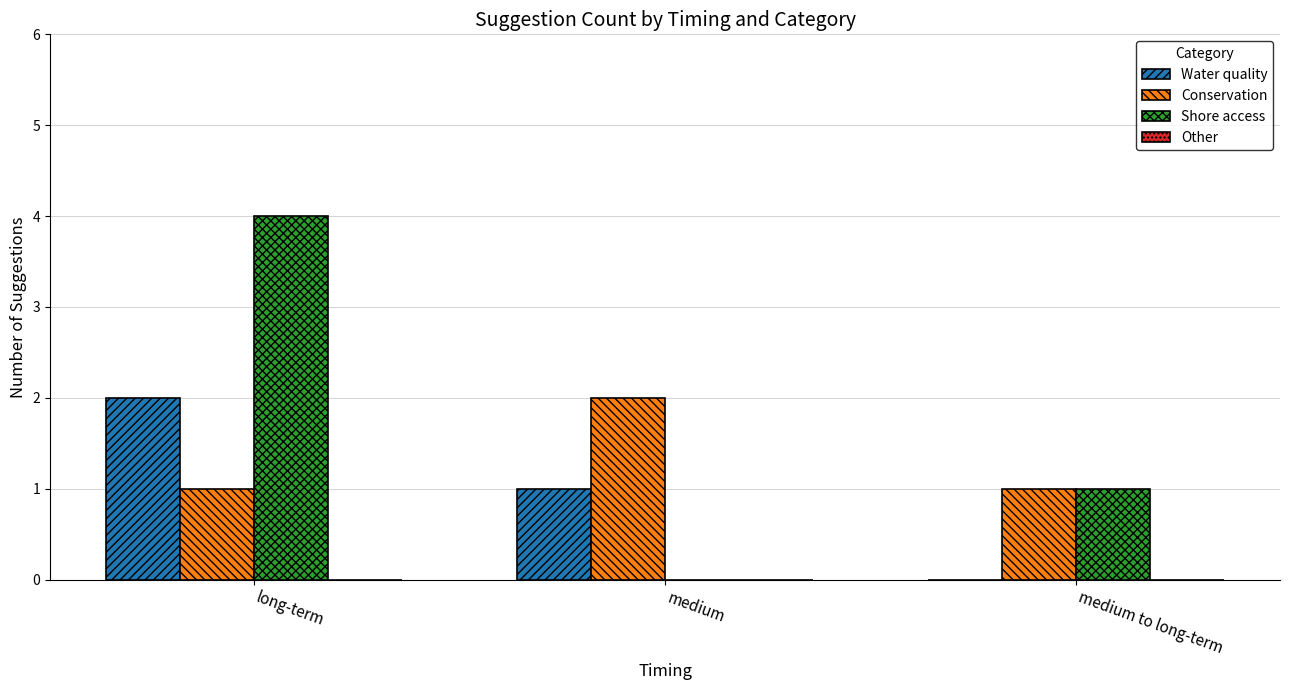

Reading right to left, what are all the values shown in this chart?

Water quality: medium to long-term=0	medium=1	long-term=2
Conservation: medium to long-term=1	medium=2	long-term=1
Shore access: medium to long-term=1	medium=0	long-term=4